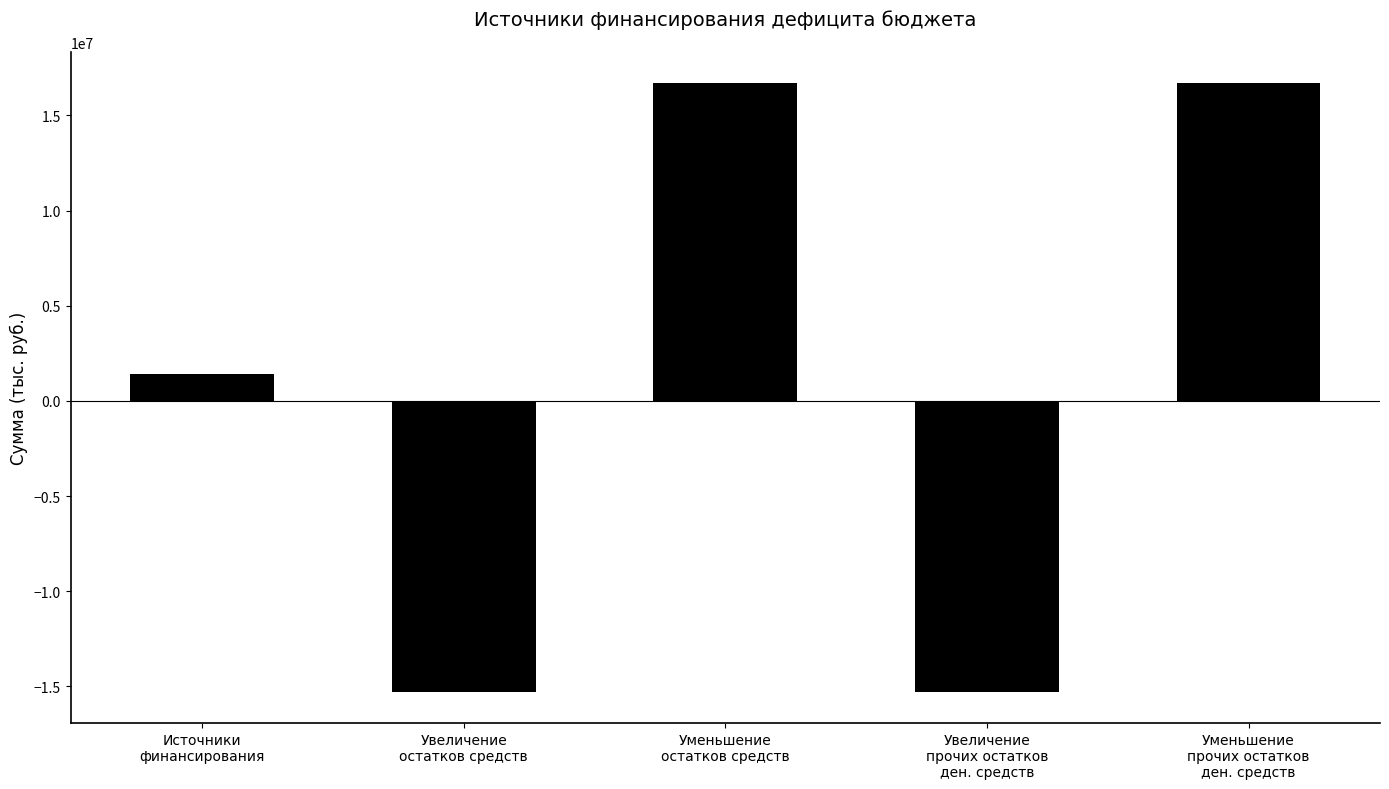

True or false: the data shows -4039130 at Увеличение
прочих остатков
ден. средств.

False